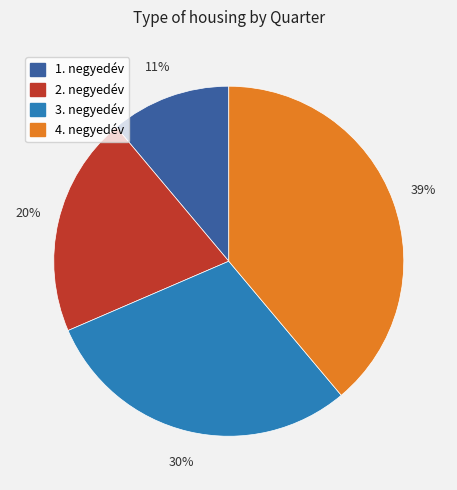

What is the ratio of the value at 3. negyedév to the value at 1. negyedév?

2.7